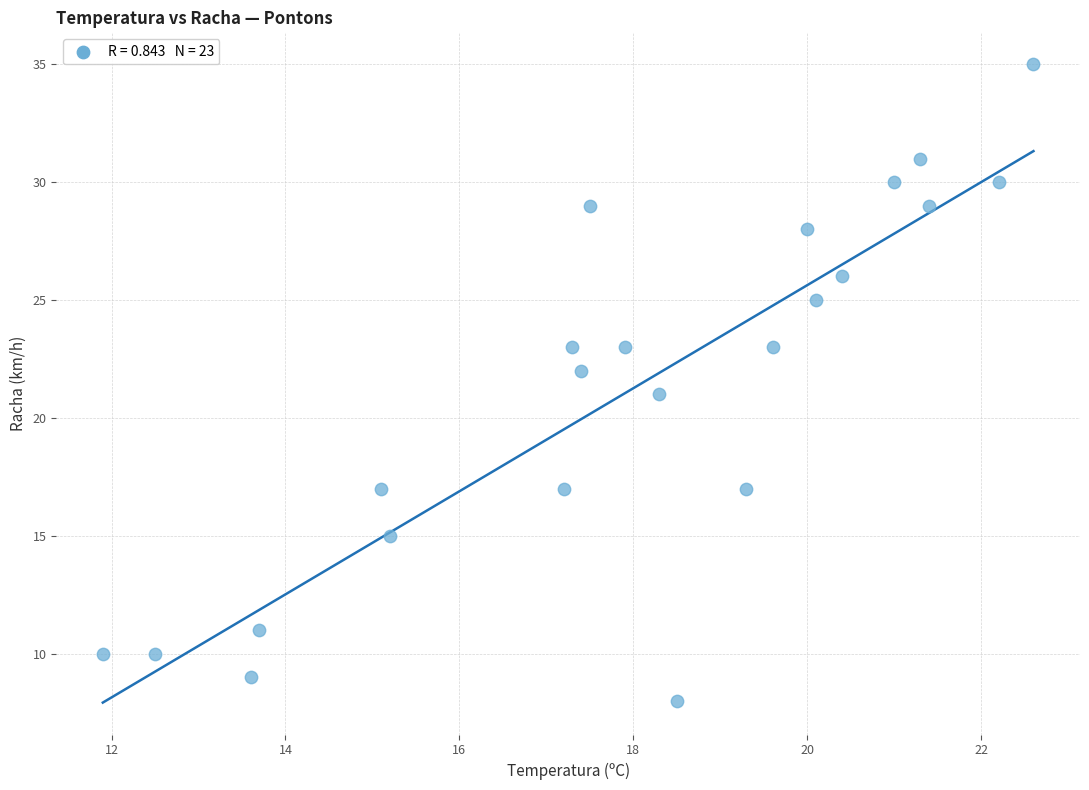

What is the range of Y values (max minus min)?

27